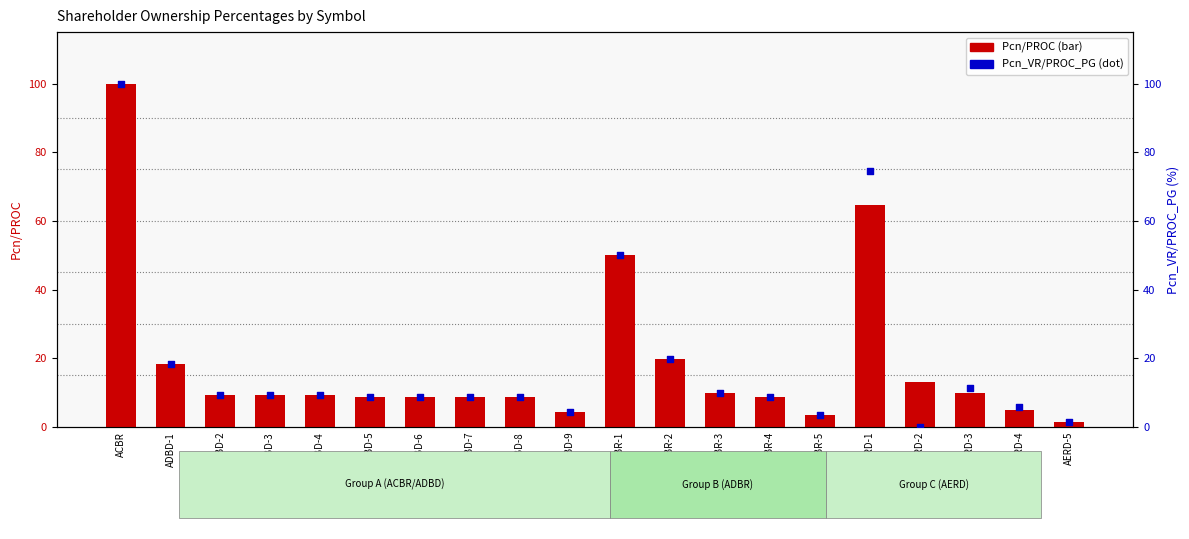

Is the value of Pcn/PROC at AERD-2 greater than the value of Pcn_VR/PROC_PG at AERD-3?

Yes